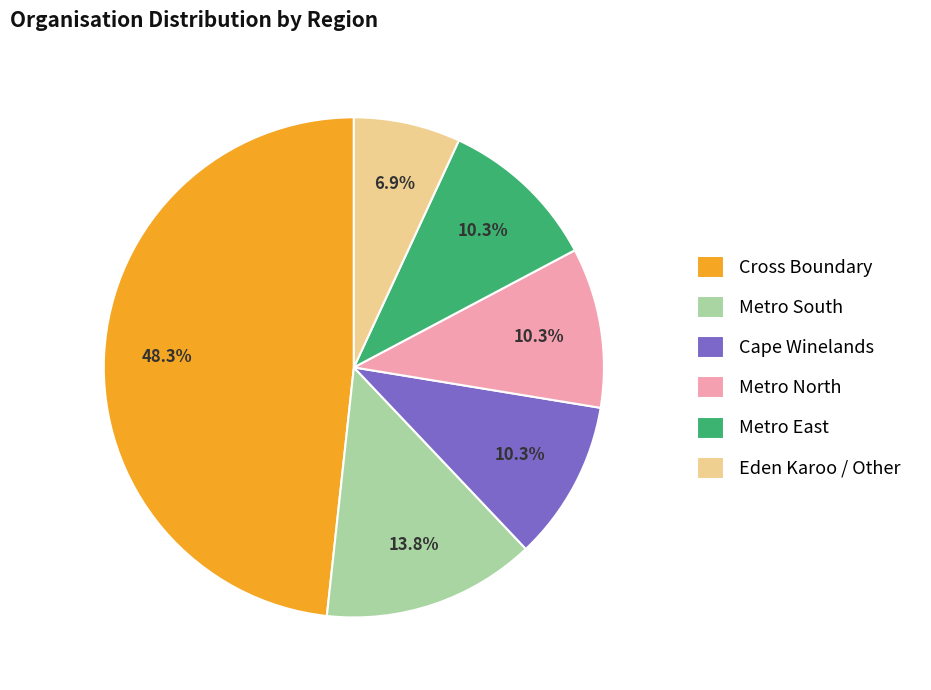

Is there any slice that represents more than half of the pie?

No